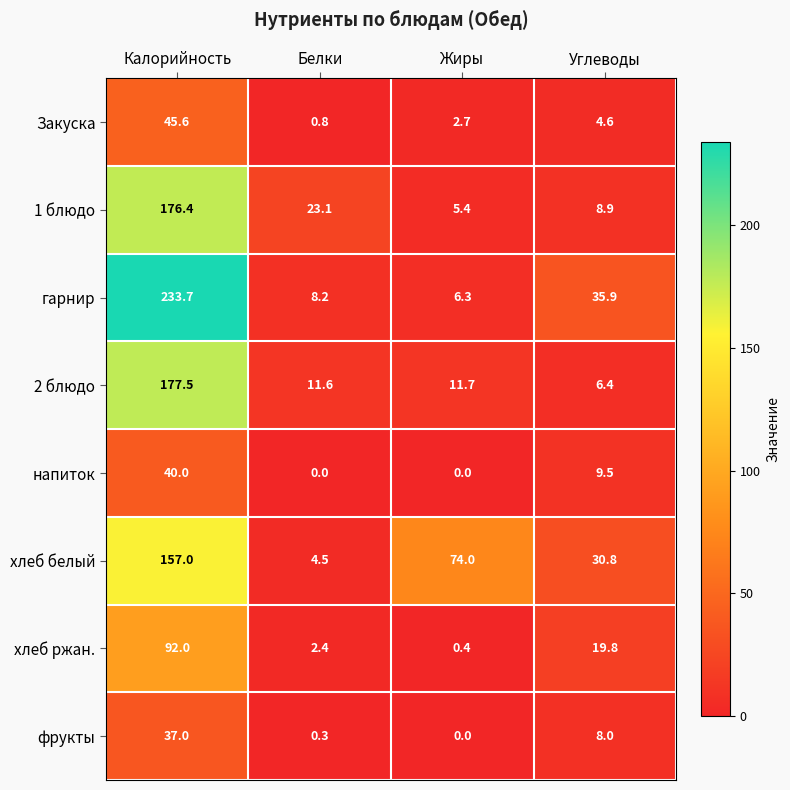

Is it true that хлеб ржан. equals 92.0 at Калорийность?

True